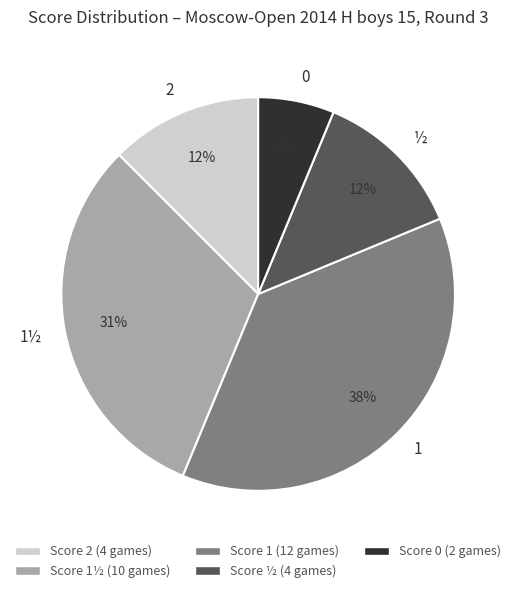

To the nearest percent, what is the average slice percentage?

20%